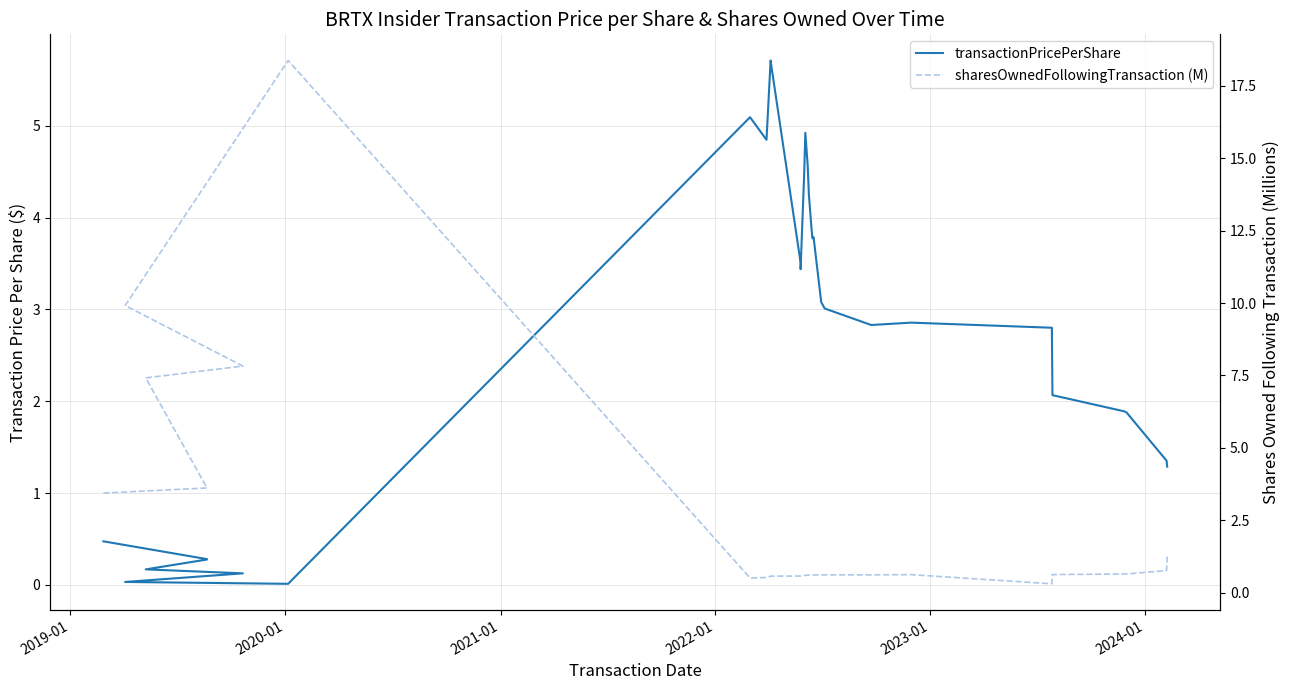

Reading right to left, list all the values displayed in this chart.

transactionPricePerShare: 1.3	1.4	1.9	1.9	2.1	2.8	2.9	2.8	3.0	3.1	3.8	3.8	3.9	4.3	4.6	4.9	4.7	4.5	3.6	3.4	3.5	5.7	5.7	4.8	5.1	0.0	0.0	0.1	0.2	0.3	0.3	0.5
sharesOwnedFollowingTransaction (M): 1.3	0.8	0.6	0.6	0.6	0.3	0.6	0.6	0.6	0.6	0.6	0.6	0.6	0.6	0.6	0.6	0.6	0.6	0.6	0.6	0.6	0.6	0.6	0.5	0.5	18.4	9.9	7.8	7.4	3.6	3.6	3.4